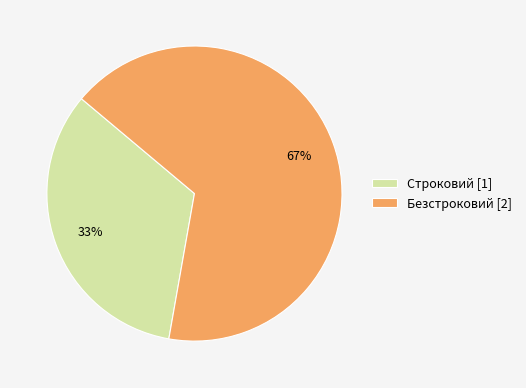

The Строковий slice represents 33% of the pie. True or false?

True